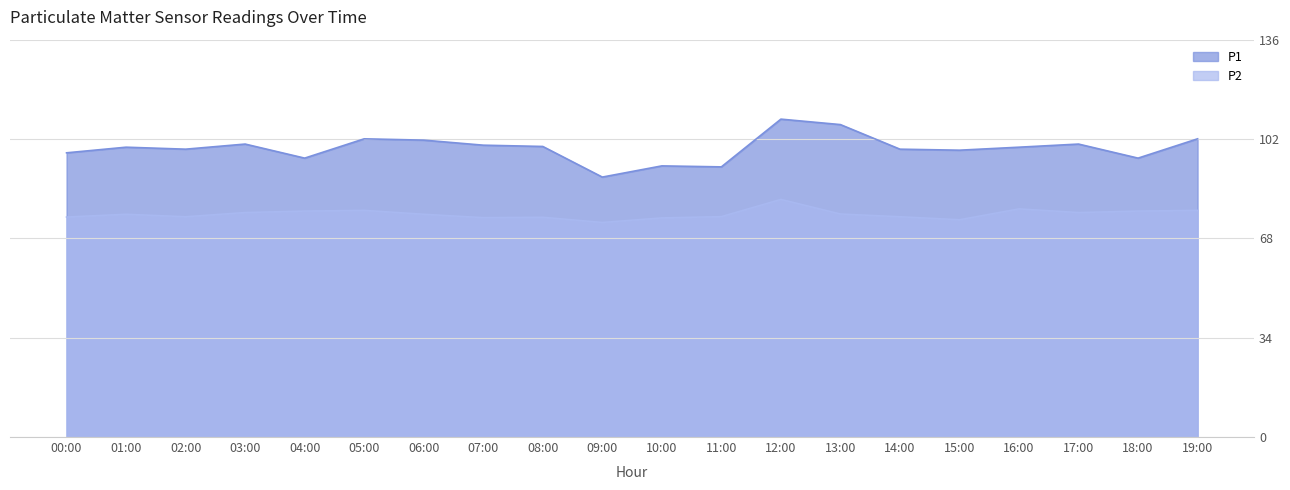

What is the value of the P2 point at the 19th from the left?

77.5